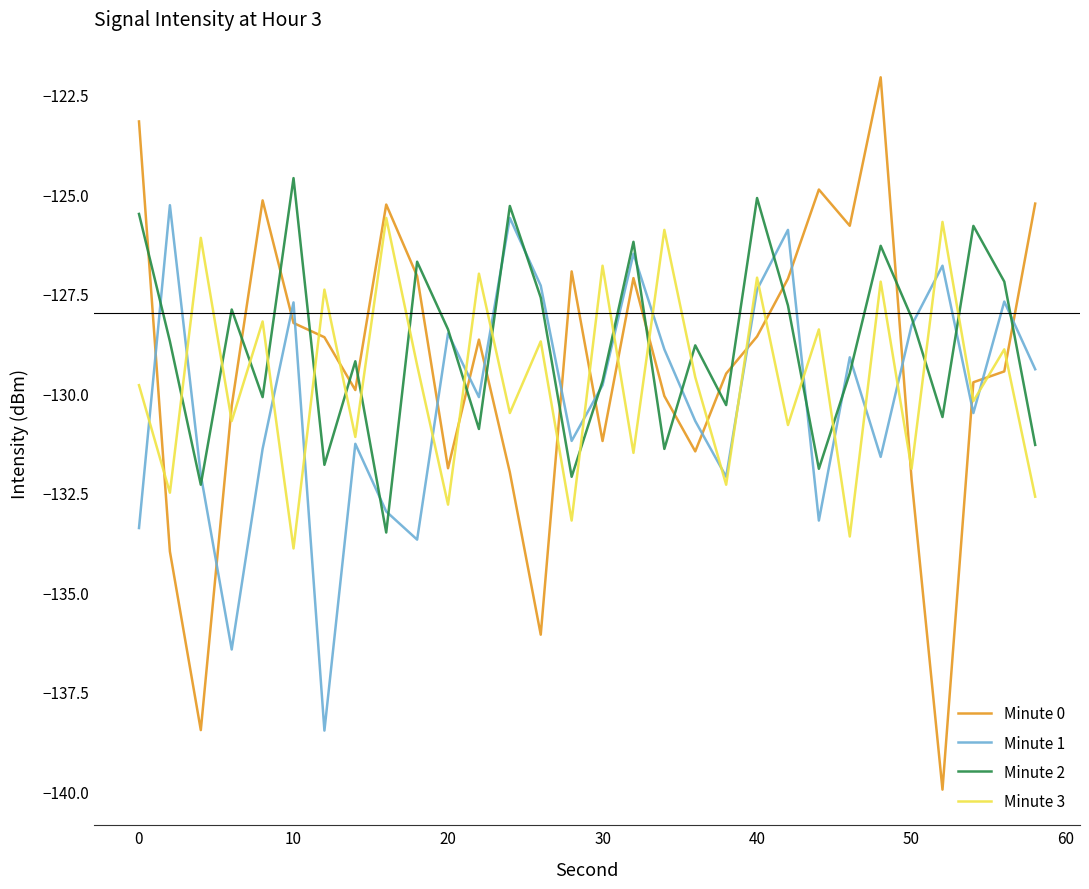

True or false: Minute 2 has more than 2 points higher than both neighbors.

True